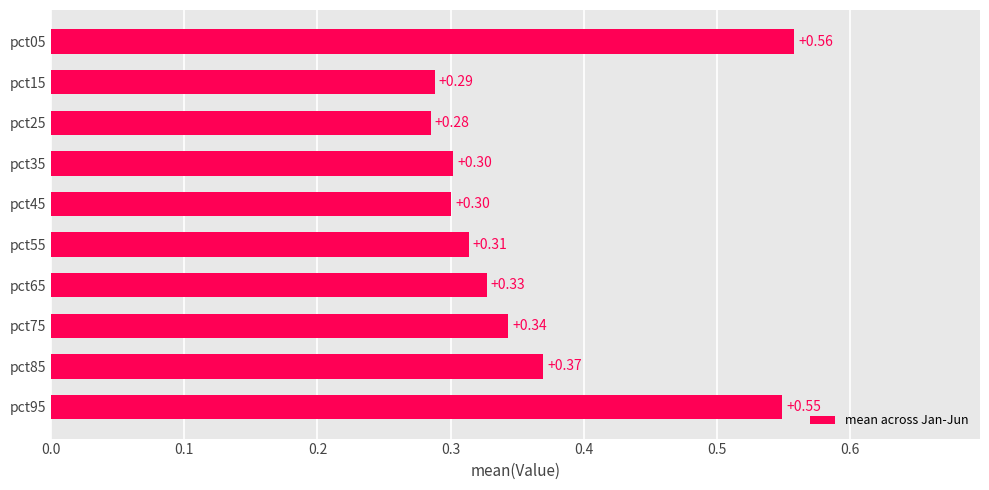

What is the difference between the maximum and minimum values?

0.3